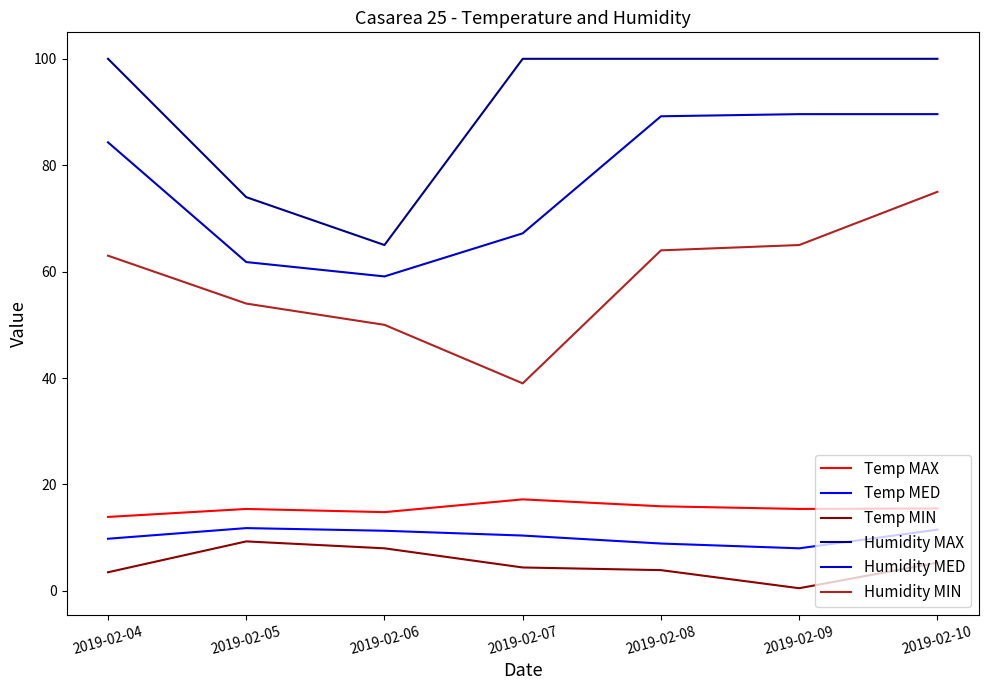

Rank the series at 2019-02-07 from lowest to highest value.

Temp MIN, Temp MED, Temp MAX, Humidity MIN, Humidity MED, Humidity MAX